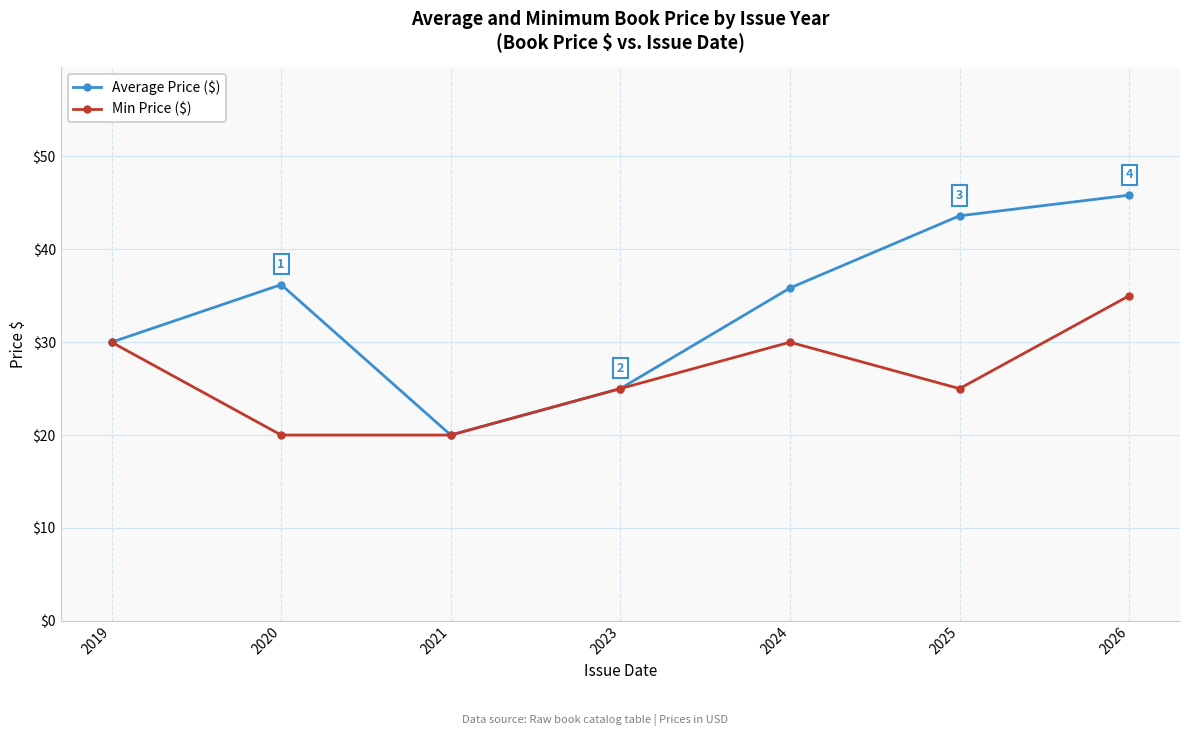

How many lines are shown in the chart?

2